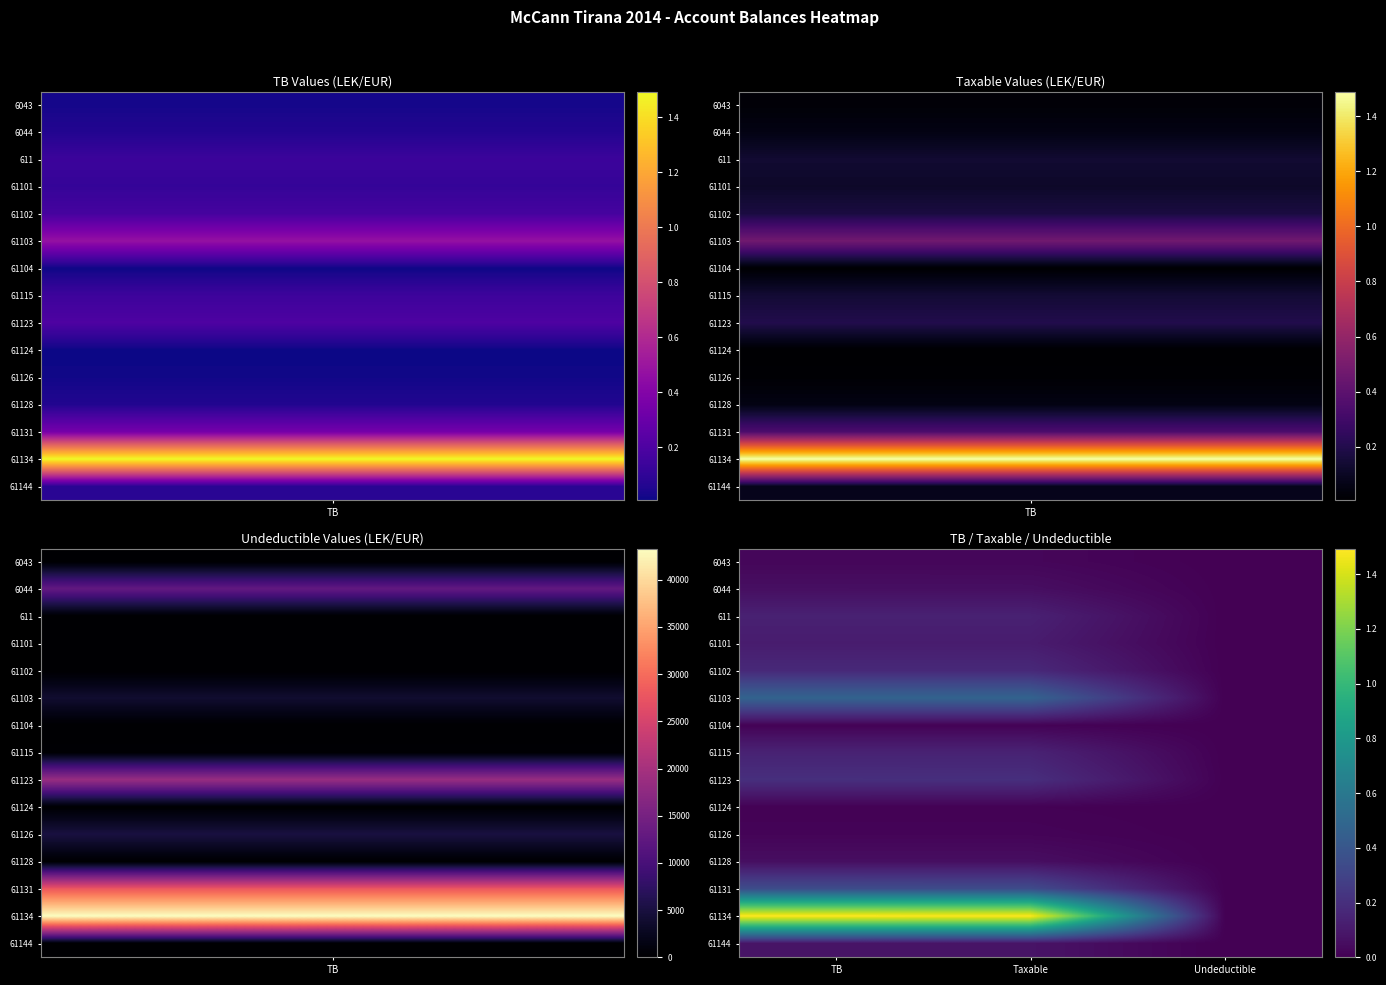

Which series has the largest range (max minus min)?

61134